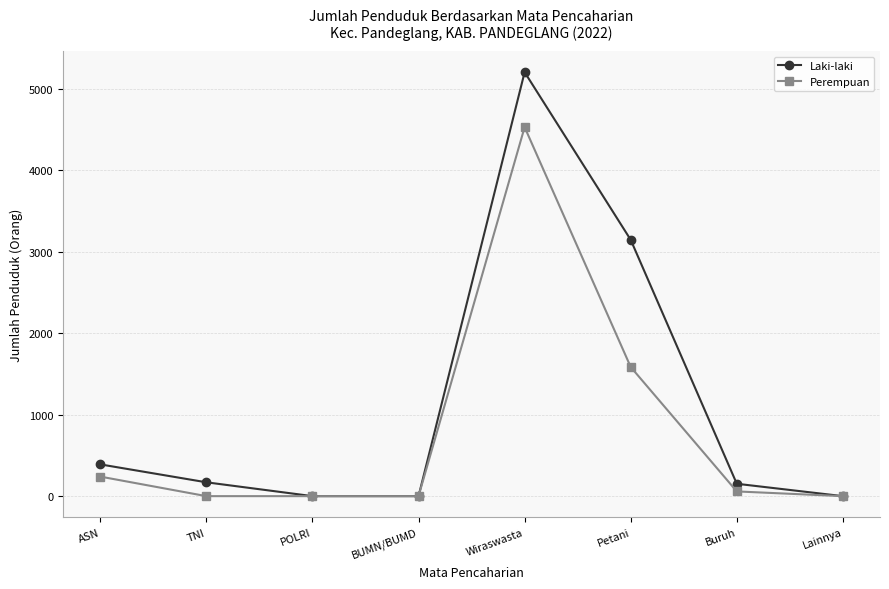

What are all the series names shown in the legend?

Laki-laki, Perempuan